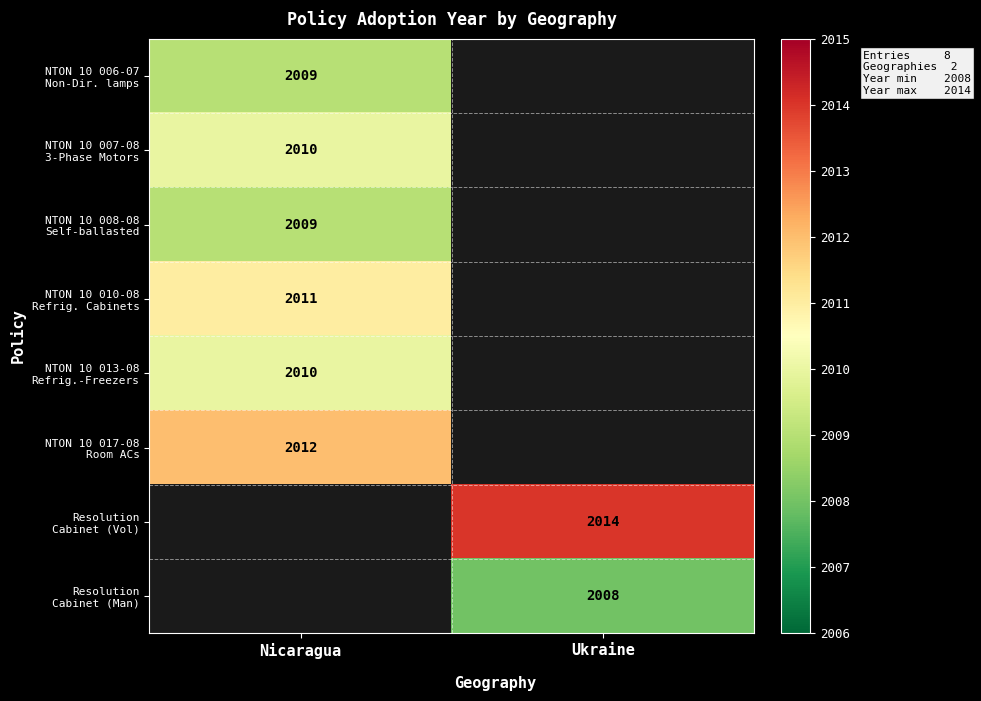

What is the maximum value shown in the chart?

2014.0